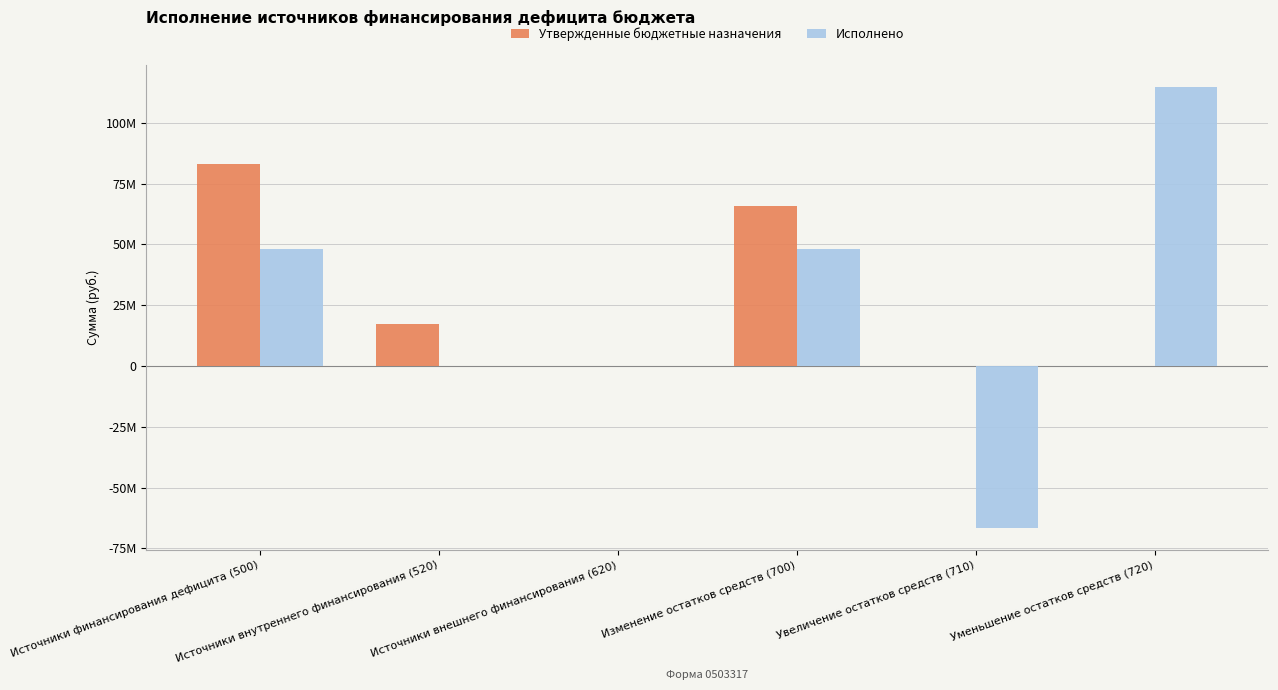

What are all the series names shown in the legend?

Утвержденные бюджетные назначения, Исполнено